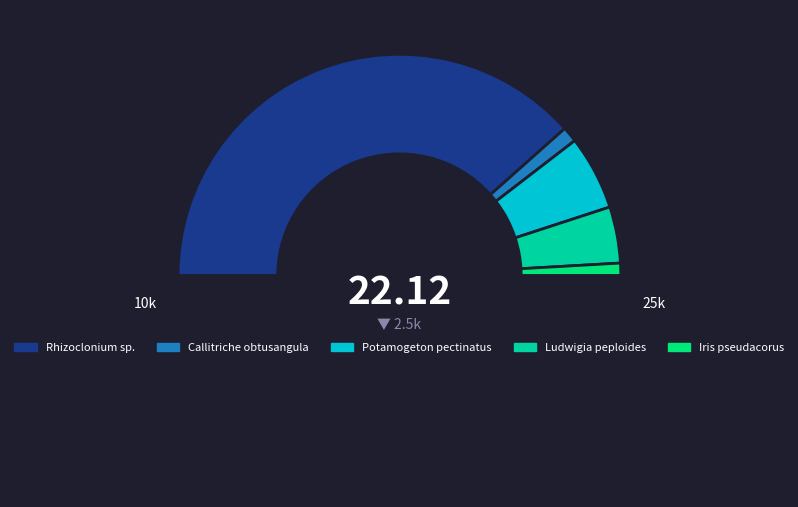

Which slice is the smallest?

Iris pseudacorus